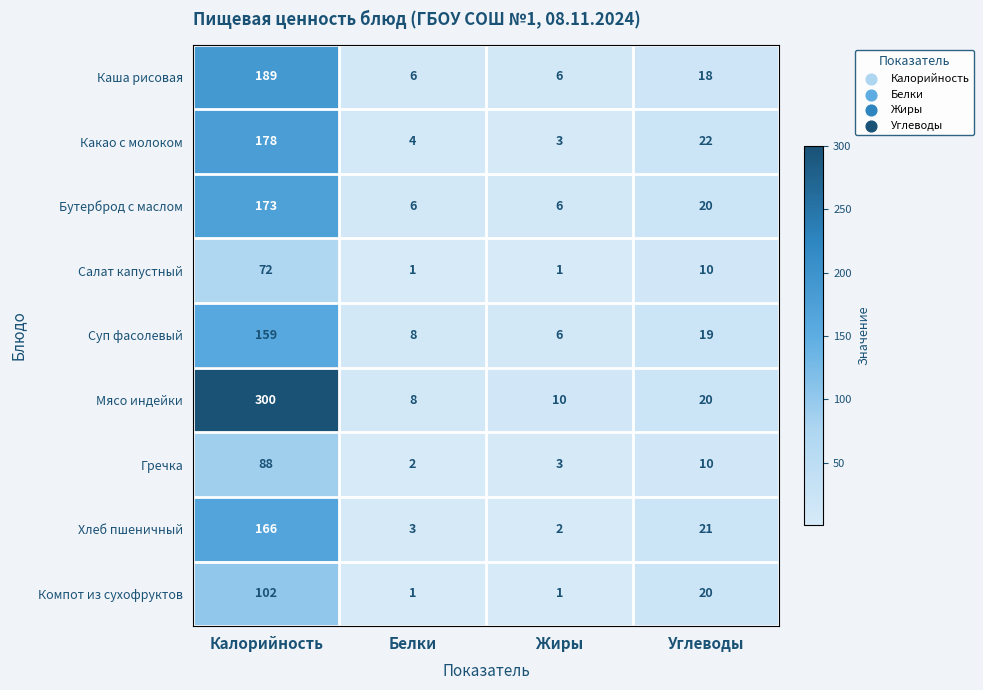

True or false: Бутерброд с маслом has a value of 173 at Калорийность.

True